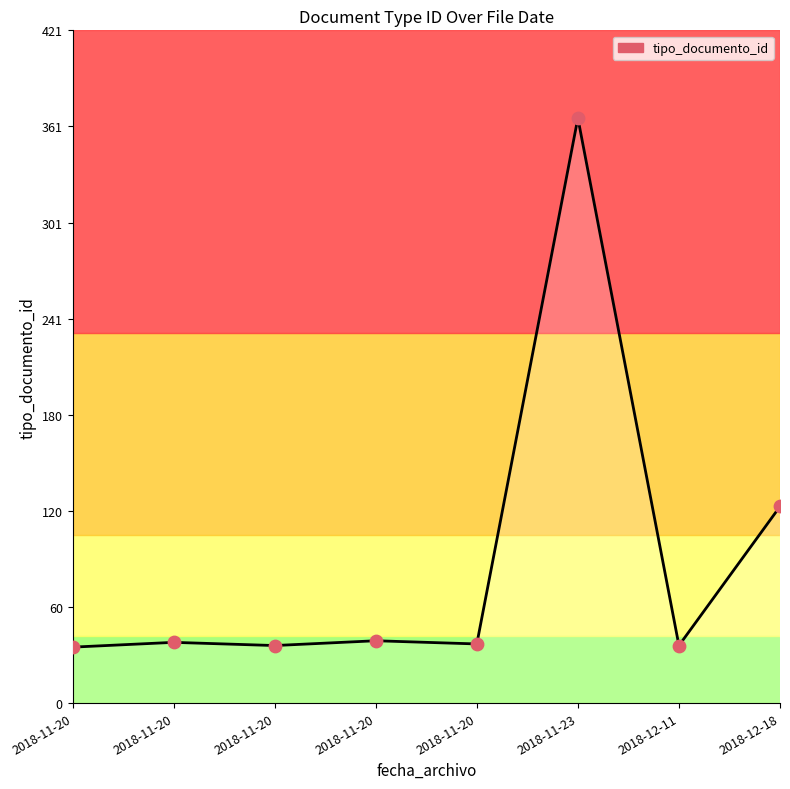

How many lines are shown in the chart?

1